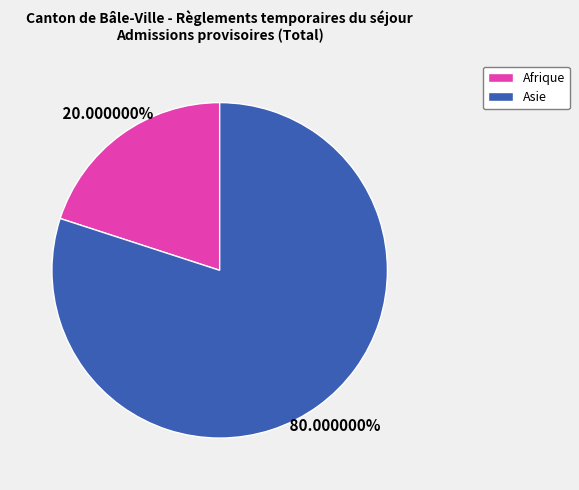

Does any single category account for the majority?

Yes